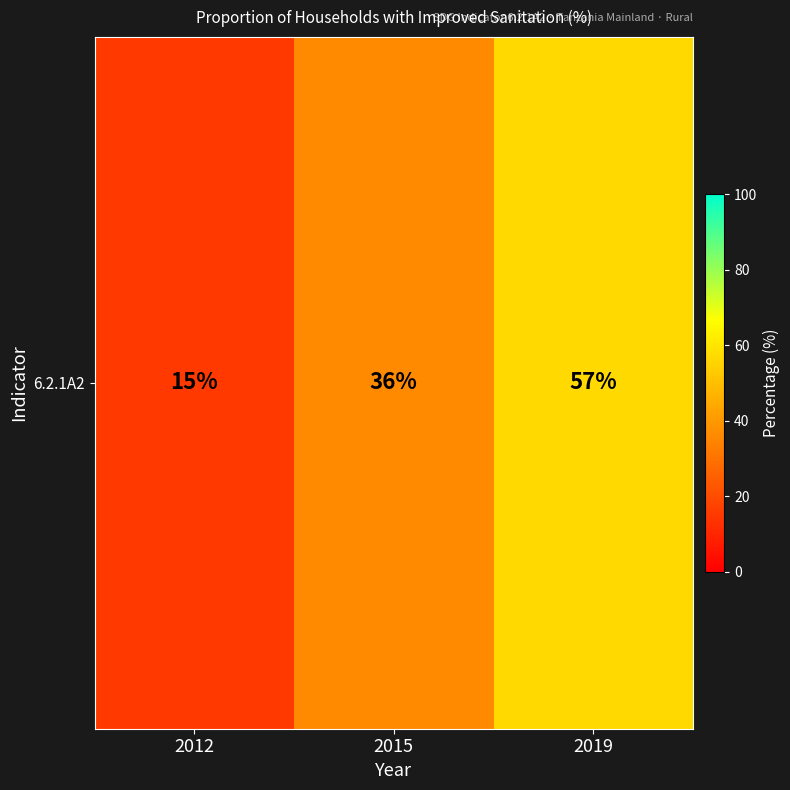

The chart shows a value of 9 at 2012. True or false?

False